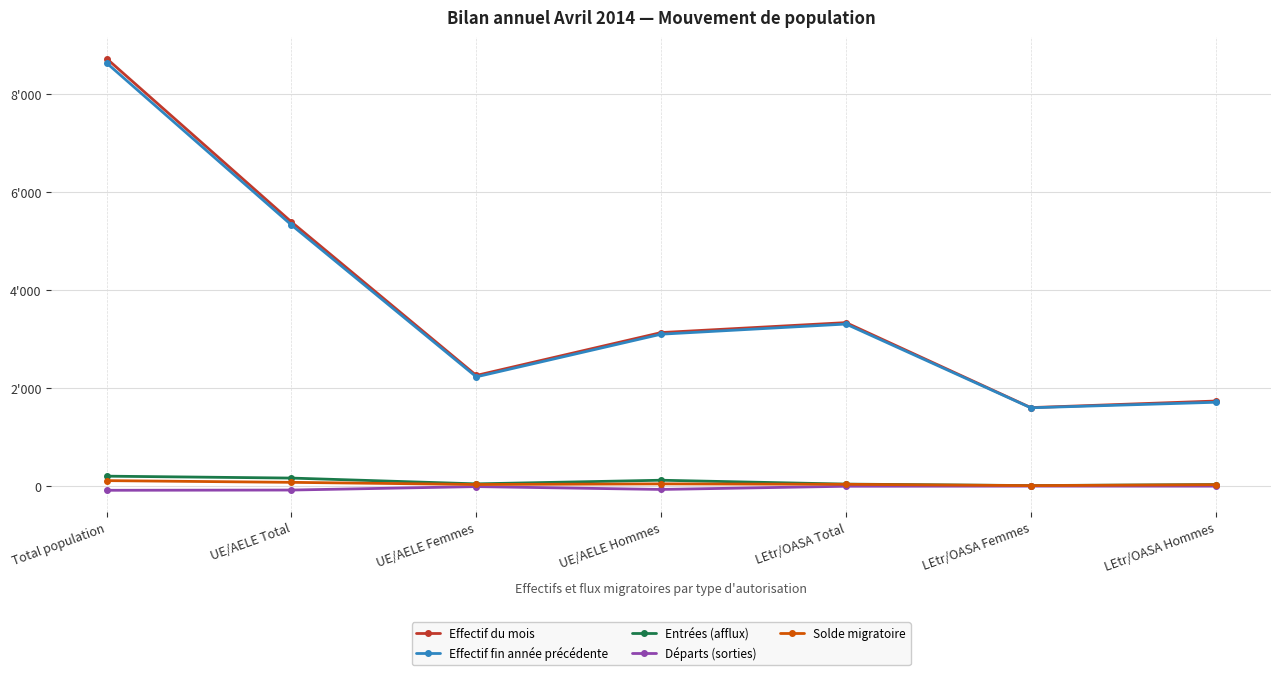

Which series has the largest total across all categories?

Effectif du mois